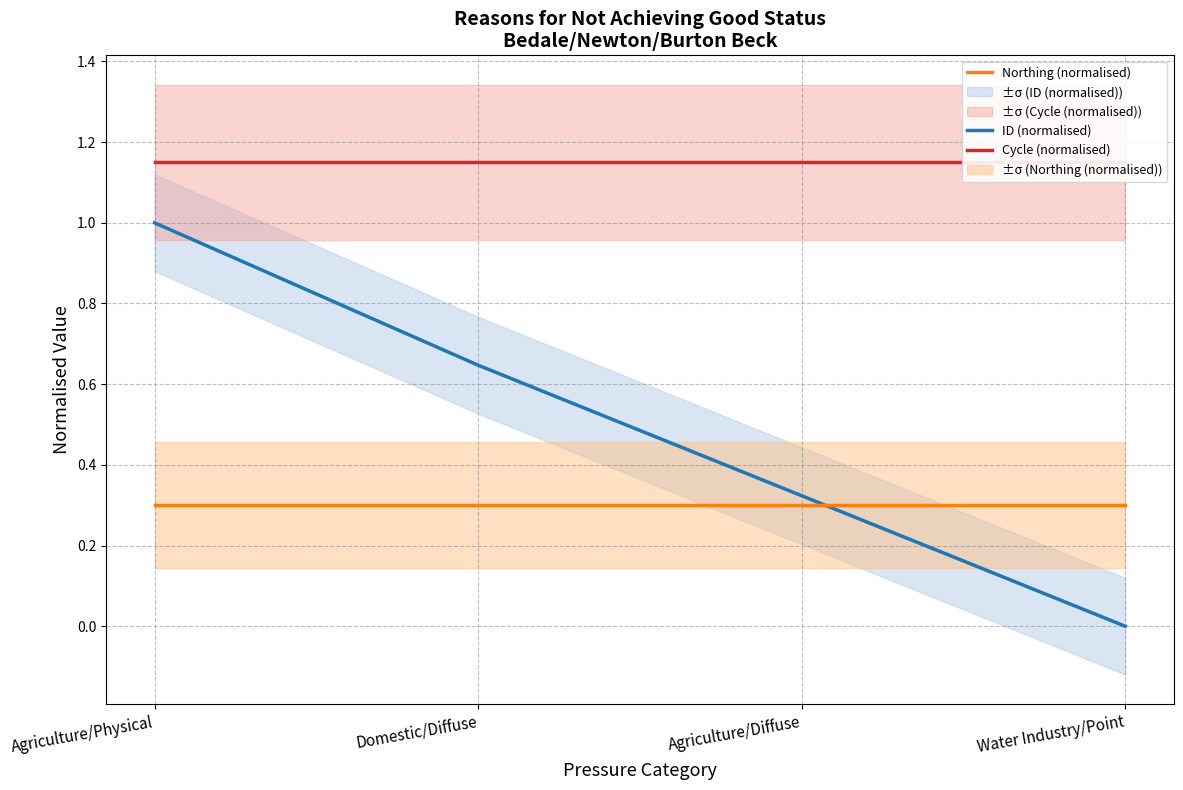

At which label is Cycle (normalised) closest to 1?

Agriculture/Physical